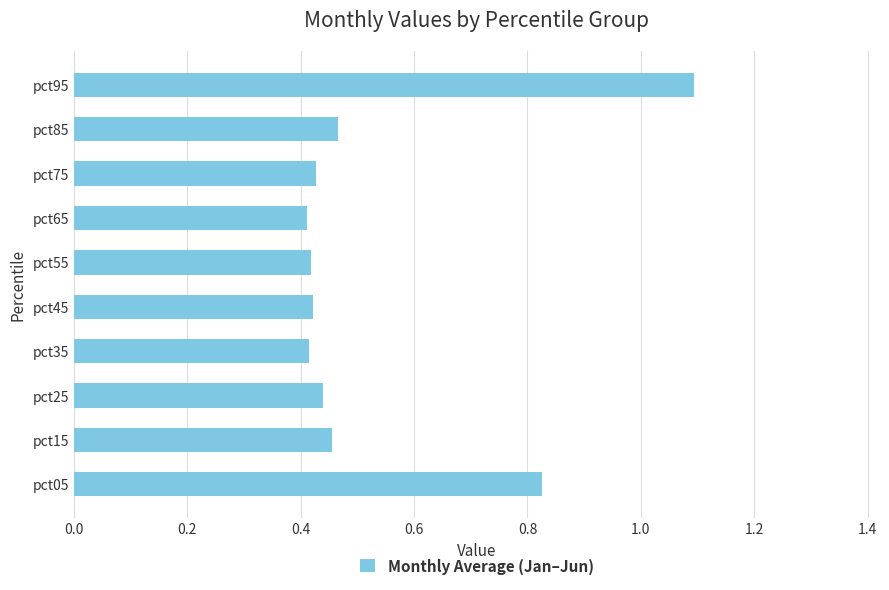

True or false: the data shows 0.4 at pct75.

True